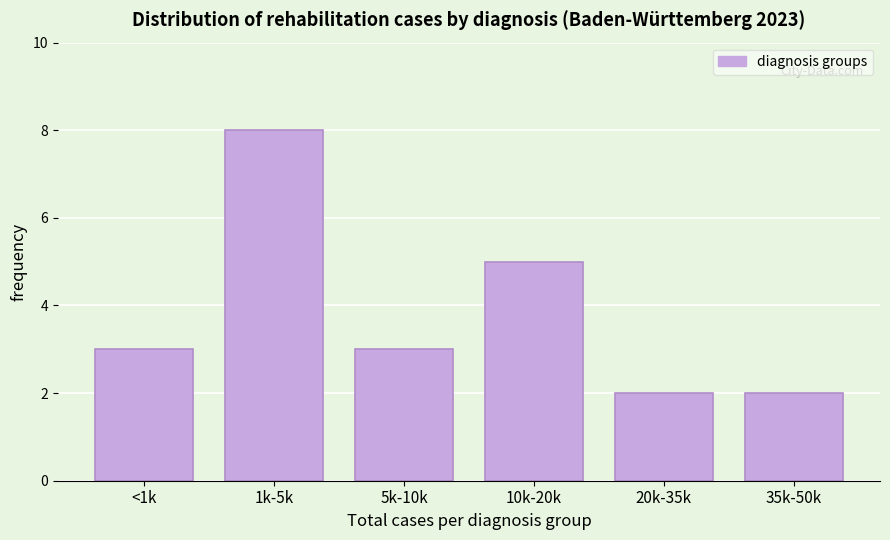

Reading left to right, what are all the values shown in this chart?

<1k=3	1k-5k=8	5k-10k=3	10k-20k=5	20k-35k=2	35k-50k=2